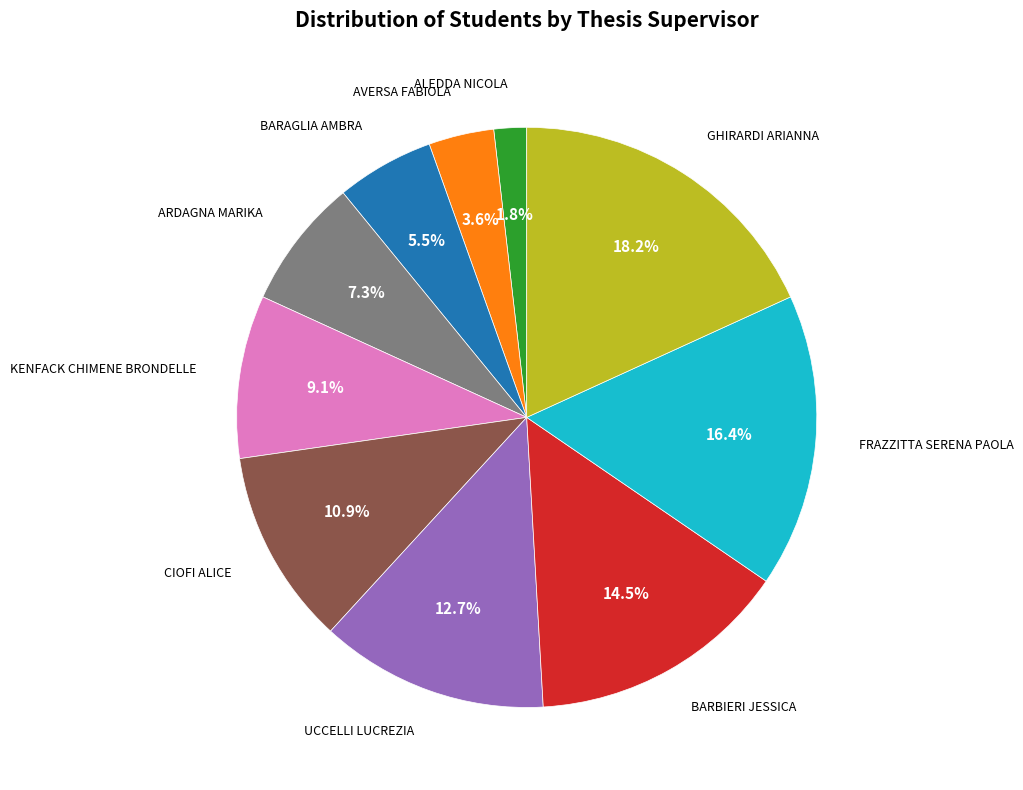

Is there any slice that represents more than half of the pie?

No